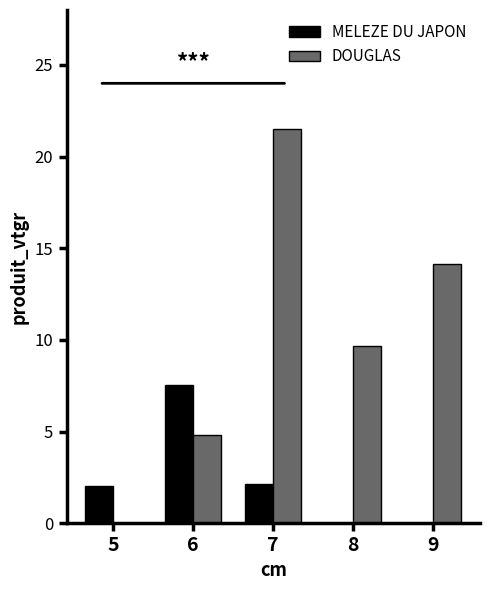

At which category is the sum across all series the highest?

7